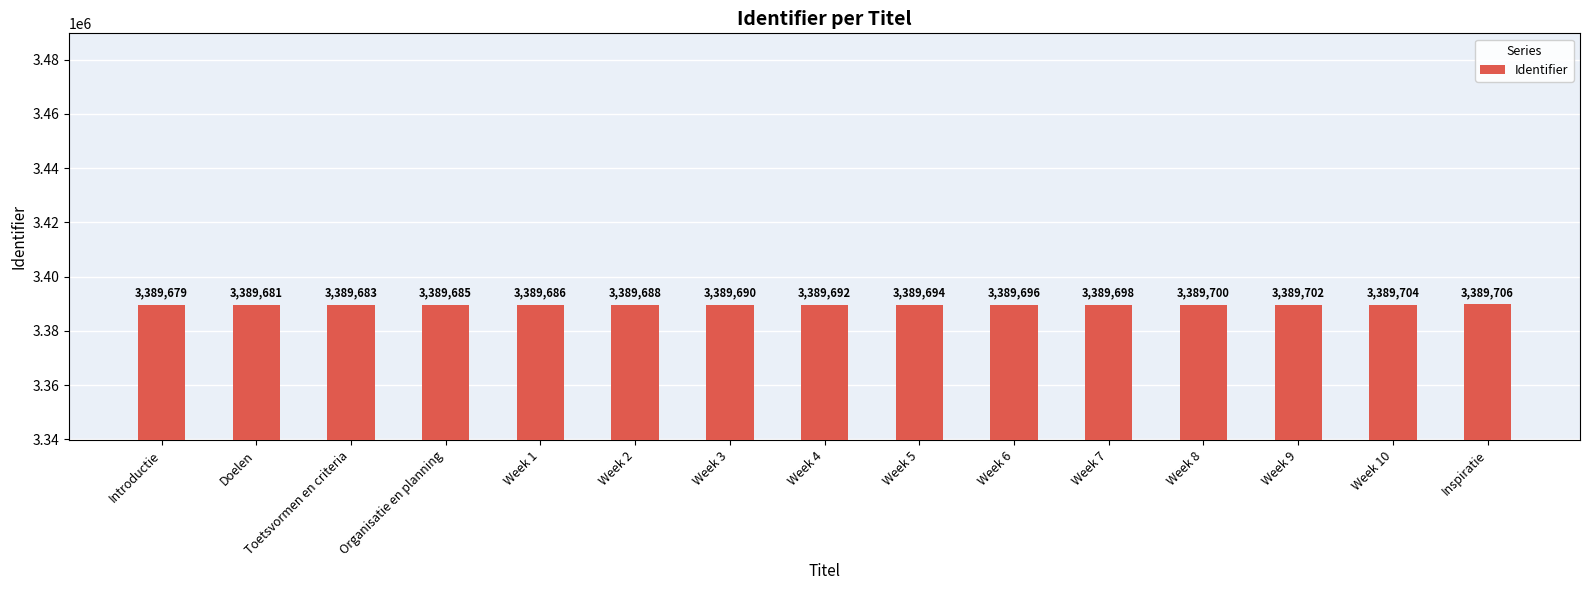

The chart shows a value of 3389702 at Week 9. True or false?

True